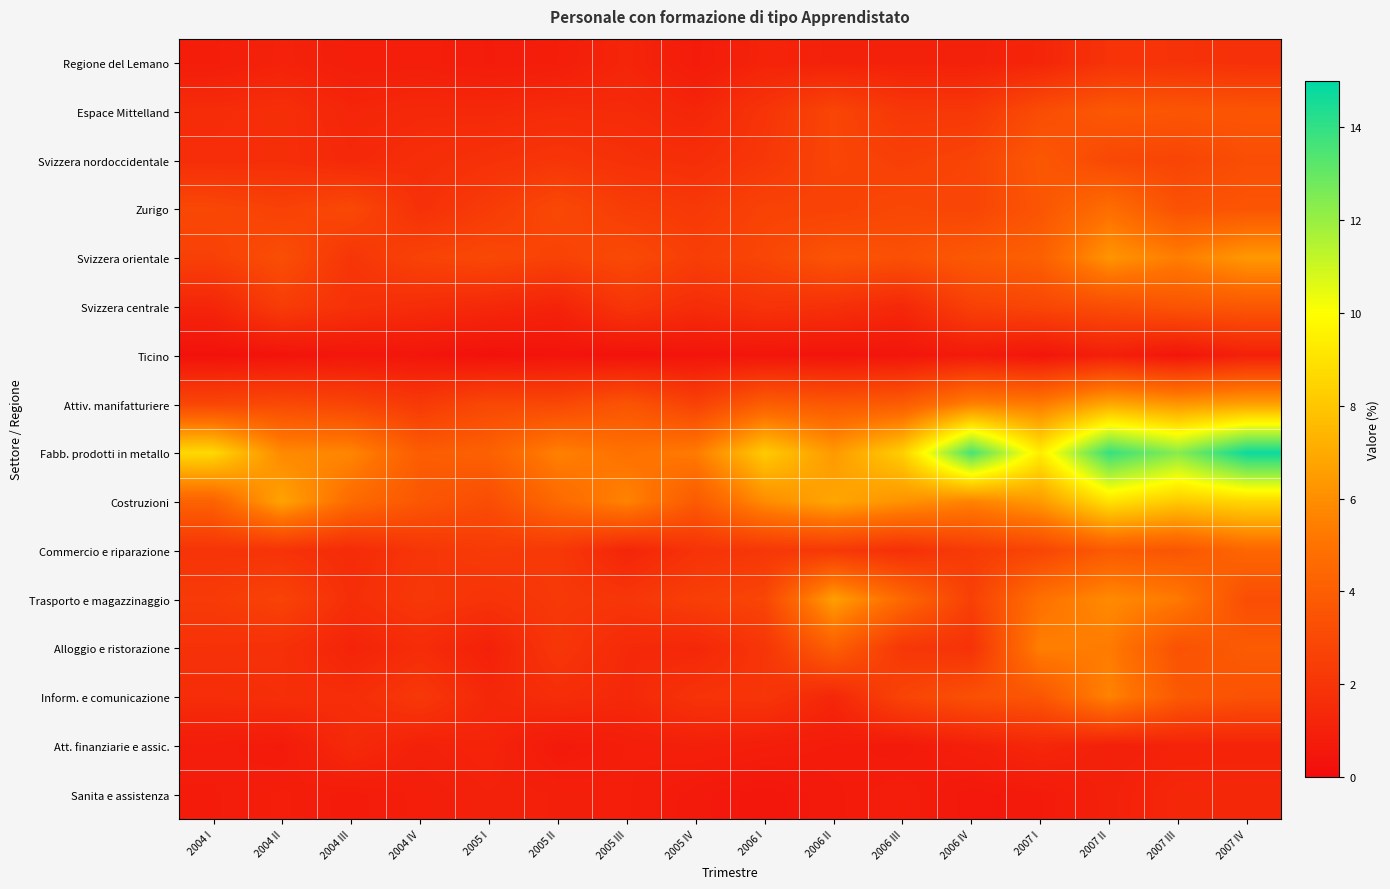

Reading left to right, what are all the values shown in this chart?

Regione del Lemano: 2004 I=0.8	2004 II=1.1	2004 III=0.9	2004 IV=0.9	2005 I=0.8	2005 II=0.8	2005 III=1.2	2005 IV=0.7	2006 I=1.2	2006 II=1.0	2006 III=1.0	2006 IV=1.0	2007 I=1.2	2007 II=1.9	2007 III=1.9	2007 IV=1.8
Espace Mittelland: 2004 I=1.5	2004 II=1.7	2004 III=1.2	2004 IV=1.4	2005 I=1.4	2005 II=1.5	2005 III=1.5	2005 IV=1.3	2006 I=1.9	2006 II=2.8	2006 III=2.1	2006 IV=2.1	2007 I=3.1	2007 II=3.7	2007 III=3.6	2007 IV=3.6
Svizzera nordoccidentale: 2004 I=1.6	2004 II=1.7	2004 III=1.4	2004 IV=1.6	2005 I=1.8	2005 II=2.0	2005 III=1.8	2005 IV=1.6	2006 I=2.1	2006 II=2.8	2006 III=2.5	2006 IV=2.8	2007 I=3.7	2007 II=2.9	2007 III=2.7	2007 IV=3.2
Zurigo: 2004 I=2.9	2004 II=2.6	2004 III=3.0	2004 IV=1.8	2005 I=2.3	2005 II=2.9	2005 III=2.4	2005 IV=2.2	2006 I=2.7	2006 II=2.6	2006 III=2.9	2006 IV=2.8	2007 I=3.6	2007 II=4.8	2007 III=3.4	2007 IV=3.6
Svizzera orientale: 2004 I=2.6	2004 II=3.2	2004 III=2.0	2004 IV=2.7	2005 I=2.9	2005 II=2.6	2005 III=3.0	2005 IV=2.5	2006 I=2.8	2006 II=3.5	2006 III=3.3	2006 IV=3.8	2007 I=4.1	2007 II=6.2	2007 III=5.4	2007 IV=6.4
Svizzera centrale: 2004 I=1.2	2004 II=2.4	2004 III=1.8	2004 IV=1.6	2005 I=1.4	2005 II=1.1	2005 III=2.0	2005 IV=1.6	2006 I=1.9	2006 II=1.8	2006 III=1.4	2006 IV=2.6	2007 I=2.9	2007 II=3.2	2007 III=3.5	2007 IV=3.7
Ticino: 2004 I=0.3	2004 II=0.3	2004 III=0.5	2004 IV=0.5	2005 I=0.3	2005 II=0.4	2005 III=0.3	2005 IV=0.4	2006 I=0.4	2006 II=0.4	2006 III=0.5	2006 IV=0.7	2007 I=0.4	2007 II=0.9	2007 III=0.4	2007 IV=1.0
Attiv. manifatturiere: 2004 I=2.8	2004 II=3.0	2004 III=2.7	2004 IV=2.2	2005 I=2.9	2005 II=2.9	2005 III=3.5	2005 IV=2.6	2006 I=4.0	2006 II=3.7	2006 III=3.9	2006 IV=5.5	2007 I=5.3	2007 II=6.9	2007 III=6.3	2007 IV=6.6
Fabb. prodotti in metallo: 2004 I=8.6	2004 II=5.8	2004 III=5.7	2004 IV=3.9	2005 I=4.1	2005 II=5.5	2005 III=4.9	2005 IV=5.3	2006 I=8.1	2006 II=6.4	2006 III=8.3	2006 IV=13.6	2007 I=9.4	2007 II=13.9	2007 III=12.3	2007 IV=14.8
Costruzioni: 2004 I=4.2	2004 II=6.7	2004 III=4.6	2004 IV=3.6	2005 I=3.2	2005 II=4.6	2005 III=5.6	2005 IV=3.8	2006 I=5.9	2006 II=6.8	2006 III=6.1	2006 IV=5.6	2007 I=6.4	2007 II=9.0	2007 III=8.1	2007 IV=8.6
Commercio e riparazione: 2004 I=1.9	2004 II=1.9	2004 III=1.5	2004 IV=2.0	2005 I=2.3	2005 II=2.2	2005 III=1.2	2005 IV=1.9	2006 I=2.1	2006 II=2.2	2006 III=1.7	2006 IV=2.3	2007 I=2.8	2007 II=3.8	2007 III=3.6	2007 IV=4.4
Trasporto e magazzinaggio: 2004 I=2.3	2004 II=2.7	2004 III=1.7	2004 IV=2.1	2005 I=1.9	2005 II=2.2	2005 III=2.0	2005 IV=2.5	2006 I=2.8	2006 II=6.6	2006 III=4.5	2006 IV=2.5	2007 I=4.9	2007 II=5.9	2007 III=5.2	2007 IV=3.2
Alloggio e ristorazione: 2004 I=1.8	2004 II=1.7	2004 III=1.2	2004 IV=1.5	2005 I=1.0	2005 II=2.1	2005 III=1.4	2005 IV=1.3	2006 I=2.0	2006 II=4.1	2006 III=2.1	2006 IV=1.9	2007 I=5.5	2007 II=5.3	2007 III=3.4	2007 IV=3.9
Inform. e comunicazione: 2004 I=1.6	2004 II=1.7	2004 III=1.6	2004 IV=2.1	2005 I=1.3	2005 II=1.6	2005 III=1.4	2005 IV=1.9	2006 I=2.0	2006 II=1.3	2006 III=2.7	2006 IV=3.3	2007 I=3.6	2007 II=5.6	2007 III=3.8	2007 IV=3.4
Att. finanziarie e assic.: 2004 I=0.8	2004 II=0.7	2004 III=1.5	2004 IV=1.0	2005 I=1.2	2005 II=0.6	2005 III=0.9	2005 IV=1.0	2006 I=0.9	2006 II=0.7	2006 III=0.6	2006 IV=0.9	2007 I=1.3	2007 II=1.0	2007 III=1.1	2007 IV=1.1
Sanita e assistenza: 2004 I=0.7	2004 II=0.9	2004 III=0.7	2004 IV=0.9	2005 I=1.0	2005 II=1.0	2005 III=0.9	2005 IV=0.6	2006 I=0.5	2006 II=0.7	2006 III=0.8	2006 IV=0.6	2007 I=0.7	2007 II=1.0	2007 III=1.3	2007 IV=1.3